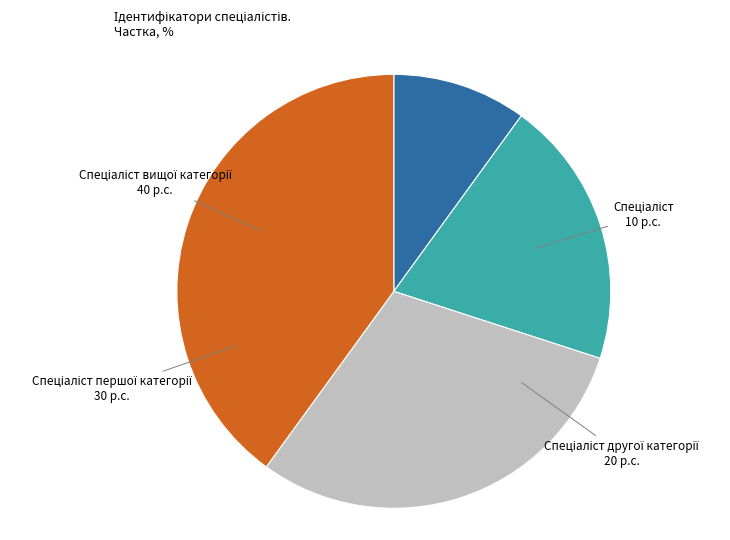

Is there any slice that represents more than half of the pie?

No